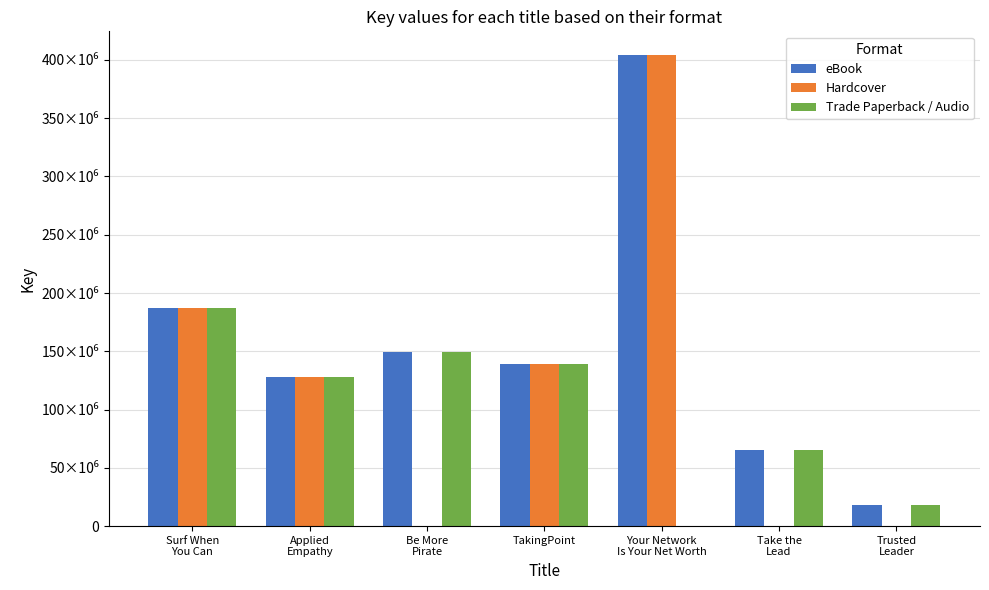

What is the difference between the second highest and minimum values in the Hardcover series?

186733551